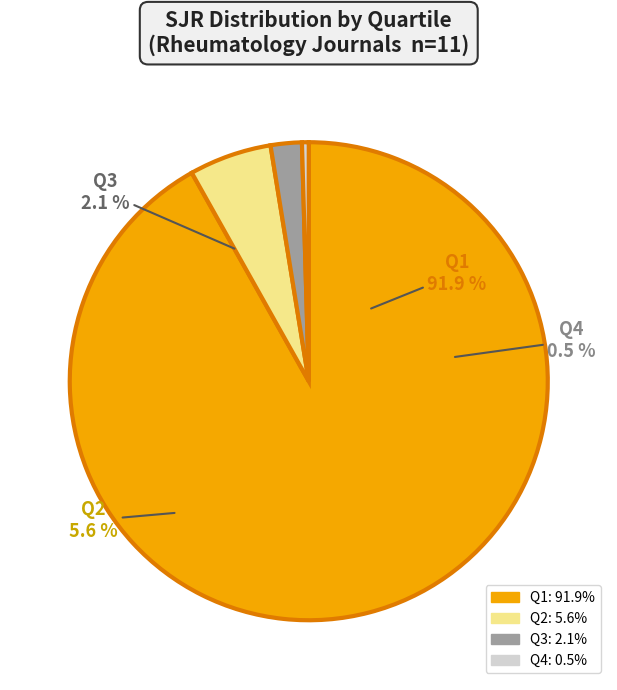

Does any single category account for the majority?

Yes